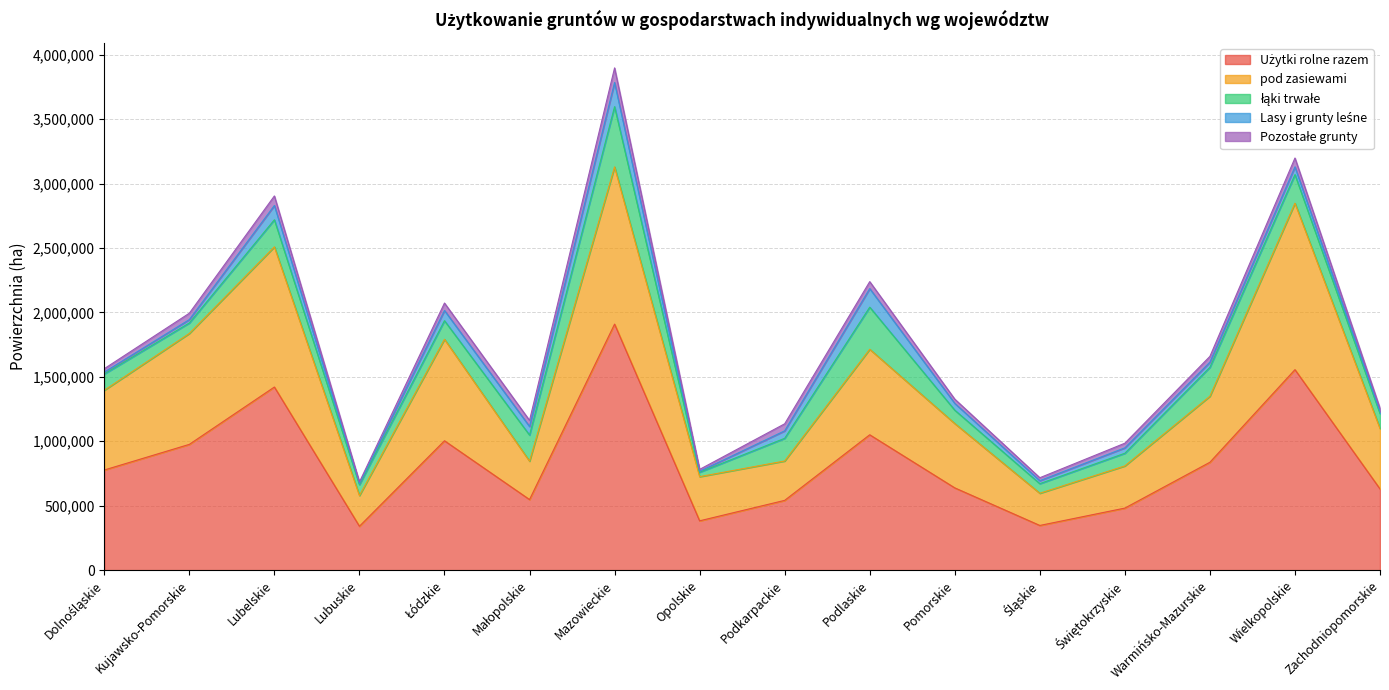

At which category does the chart reach its peak across all series?

Mazowieckie